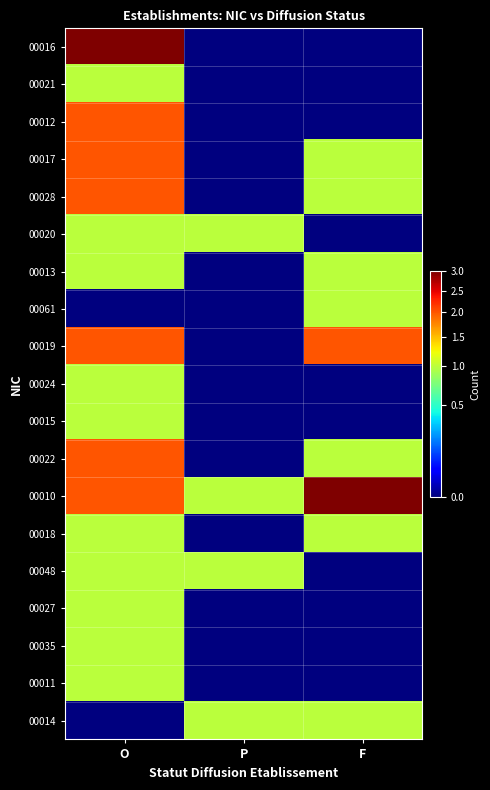

Which series has the largest range (max minus min)?

00016